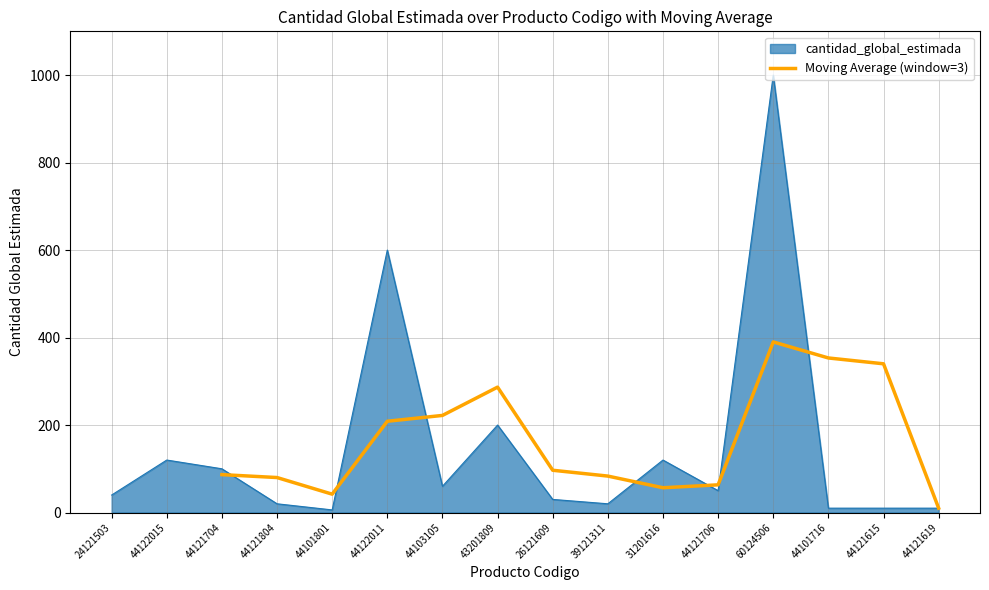

Is it true that Moving Average (window=3) equals 390.0 at 60124506?

True